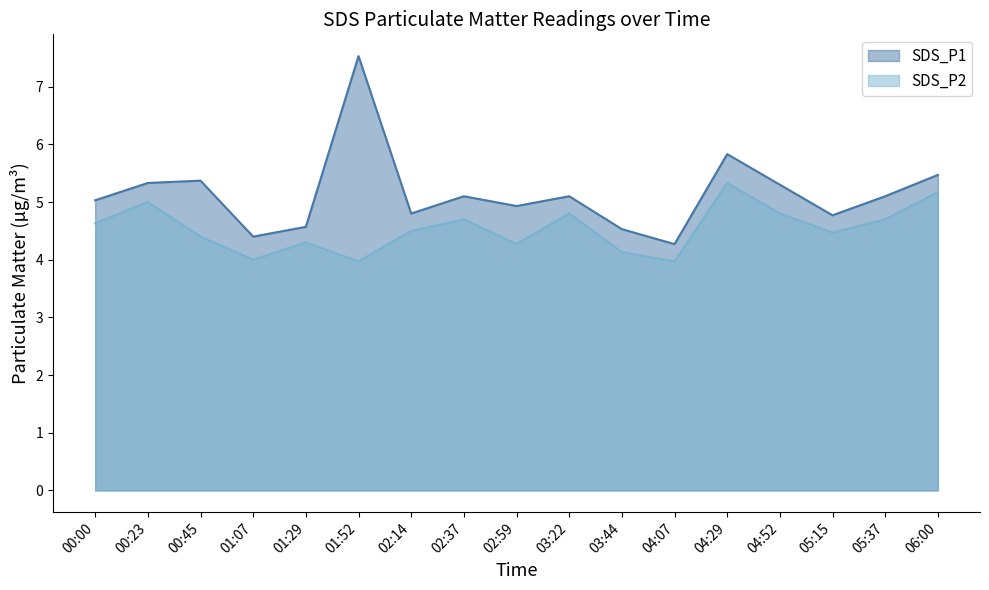

Does the chart display data point markers on the line(s)?

No